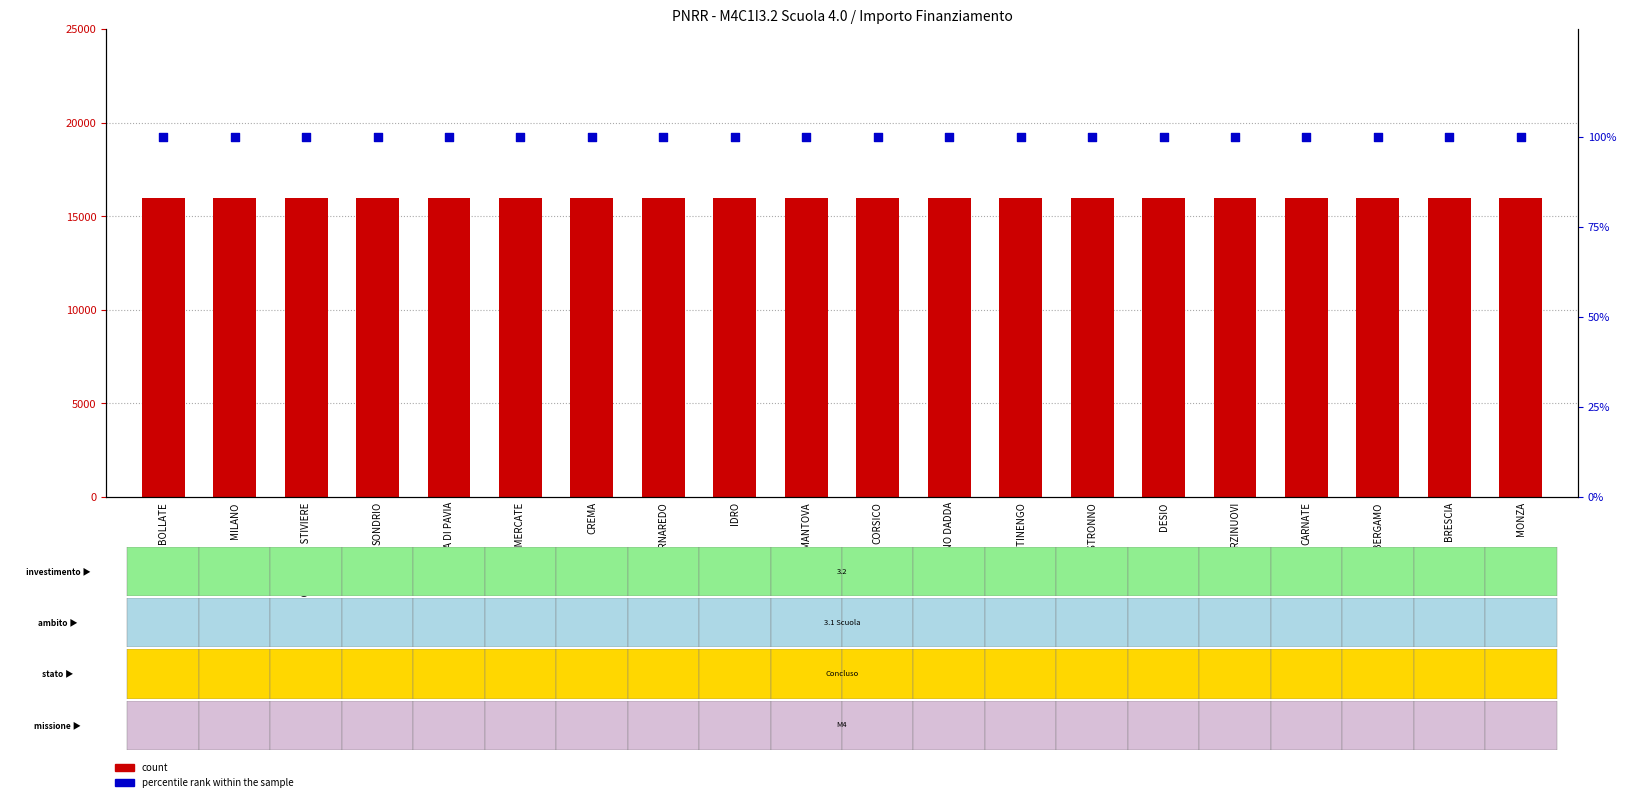

At how many categories does at least one series exceed 14170?

20